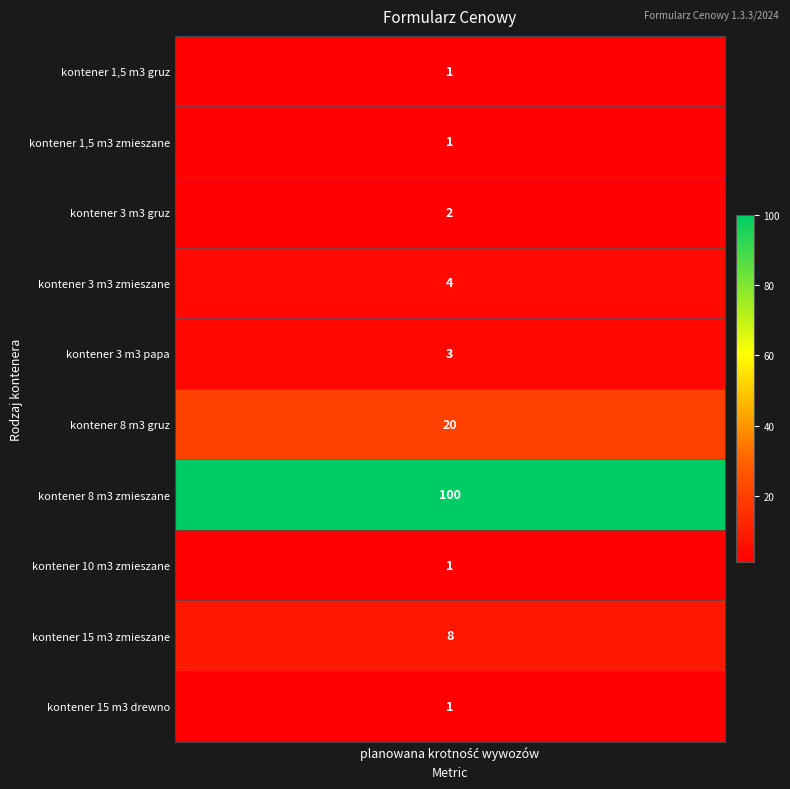

What is the sum of all values?

141